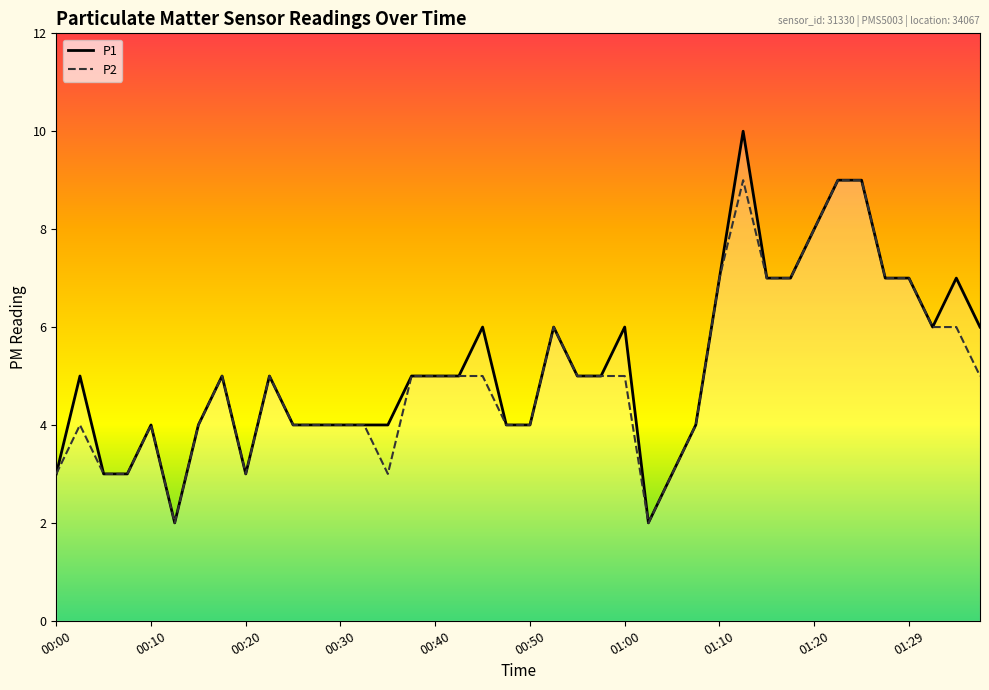

What is the average value of the P2 series?

5